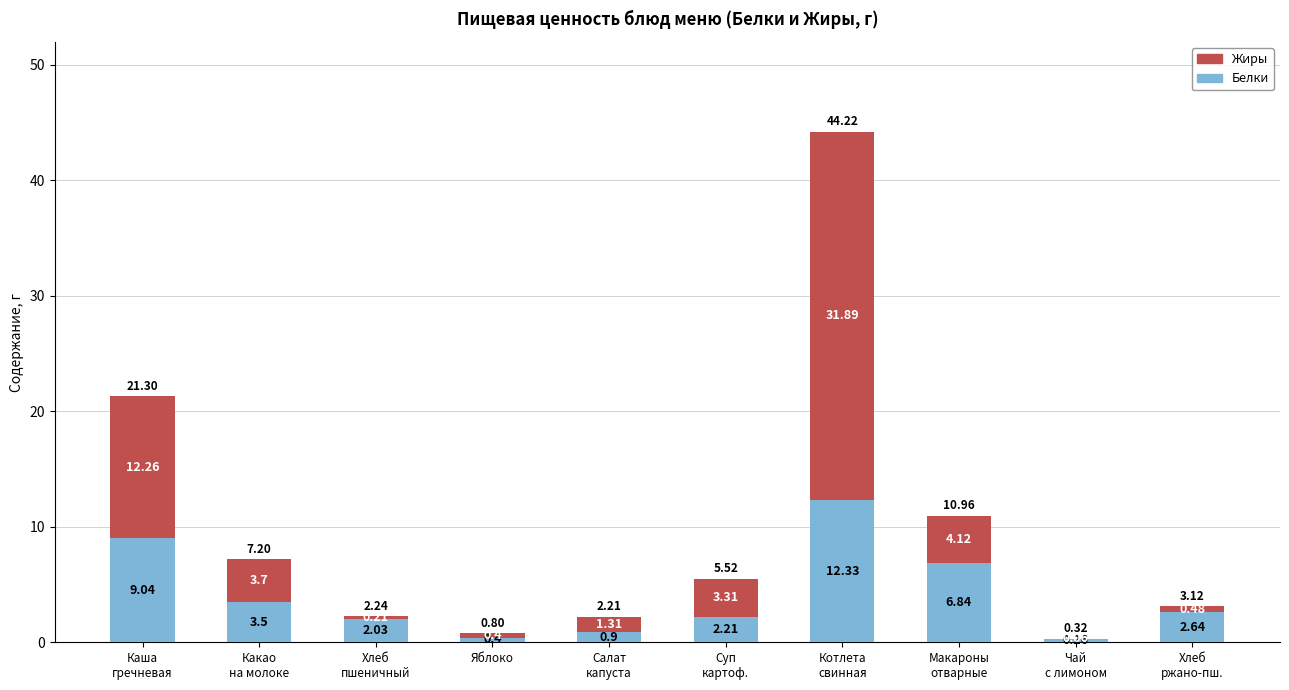

What is the total value across all series at Яблоко?

0.8